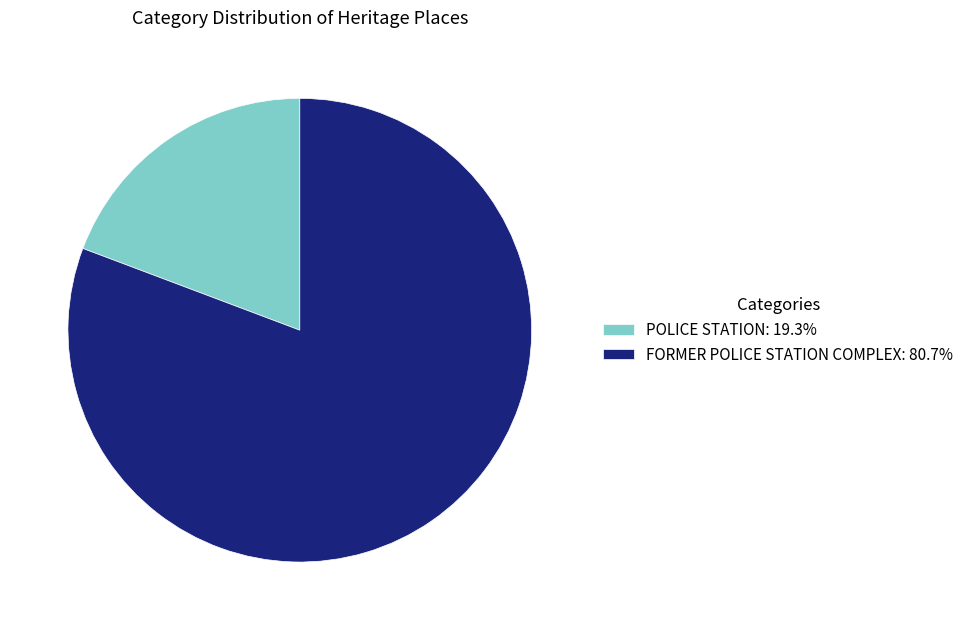

What is the largest slice in the pie chart?

FORMER POLICE STATION COMPLEX